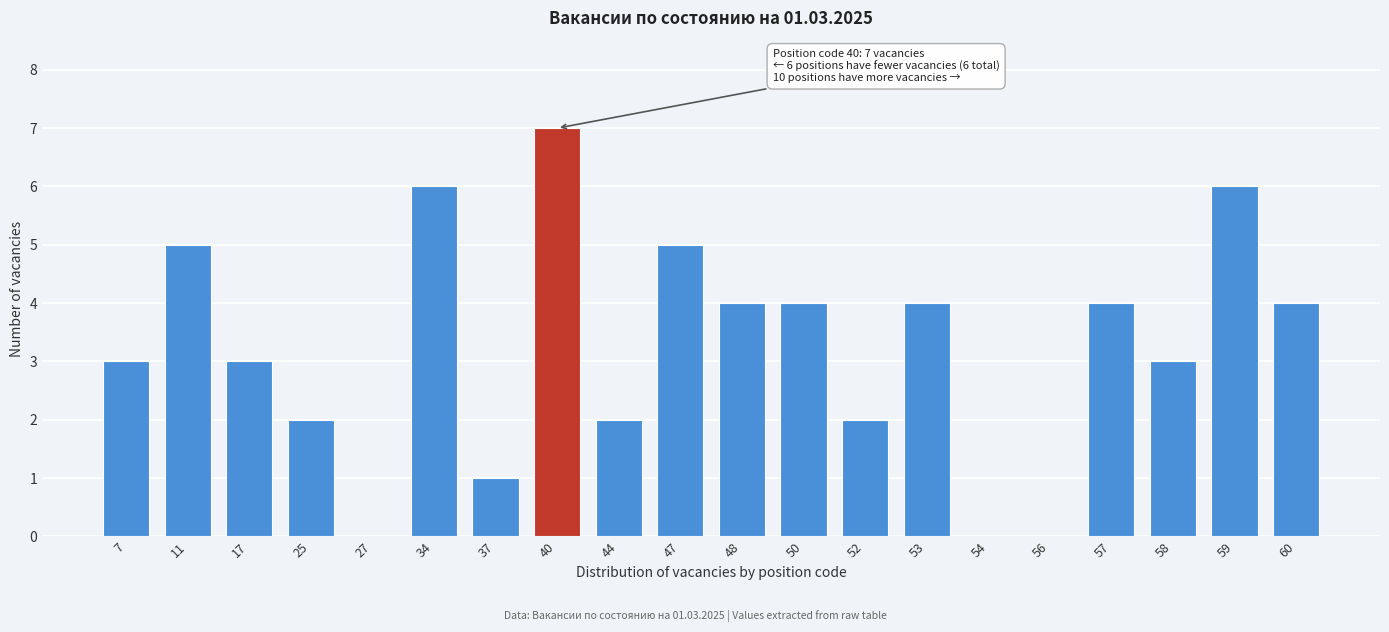

Reading right to left, transcribe all the data shown in this chart.

60=4	59=6	58=3	57=4	56=0	54=0	53=4	52=2	50=4	48=4	47=5	44=2	40=7	37=1	34=6	27=0	25=2	17=3	11=5	7=3